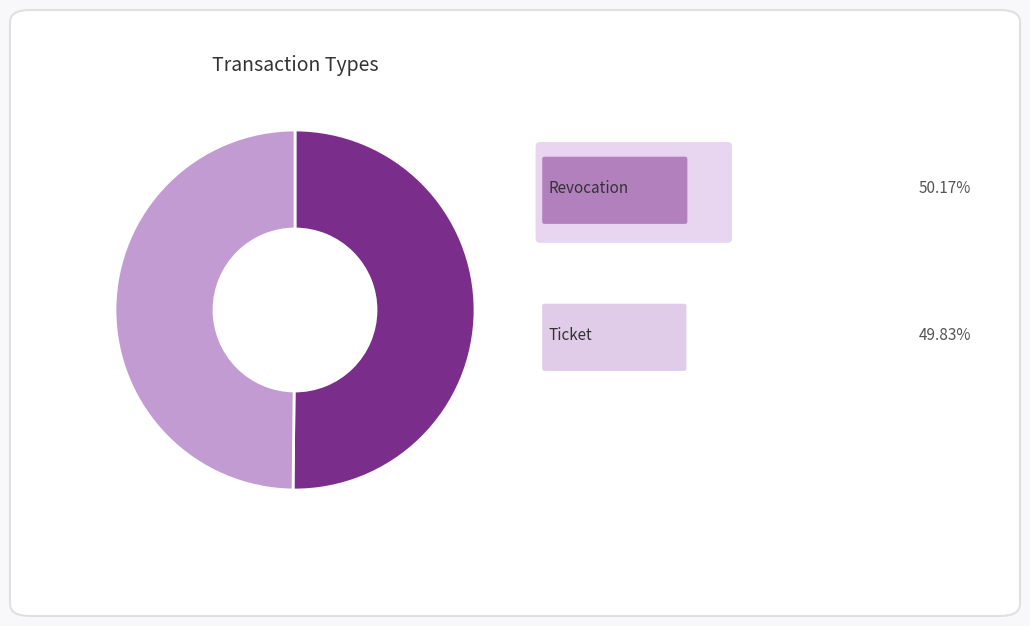

Which category has the biggest portion of the pie?

Revocation